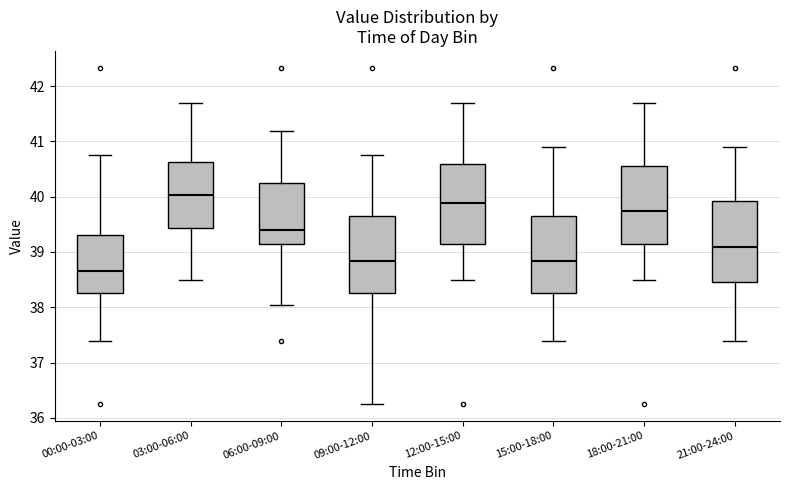

Where does the lower whisker of the box for 06:00-09:00 end on the y-axis? The values are not printed on the chart, so give them approximately, as read against the axis.

38.1